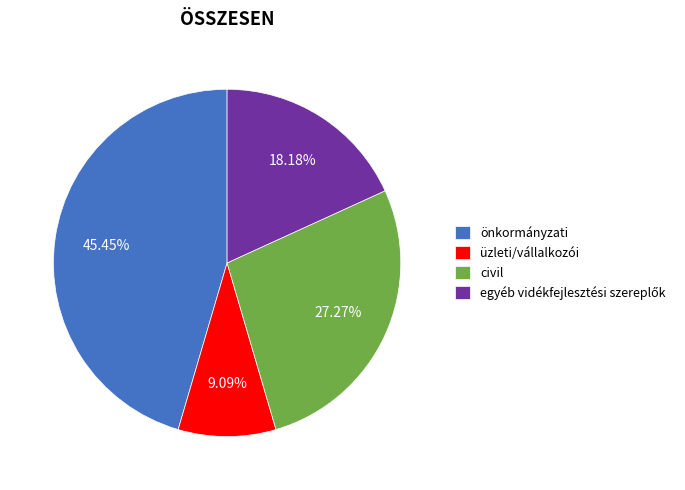

Is there any slice that represents more than half of the pie?

No